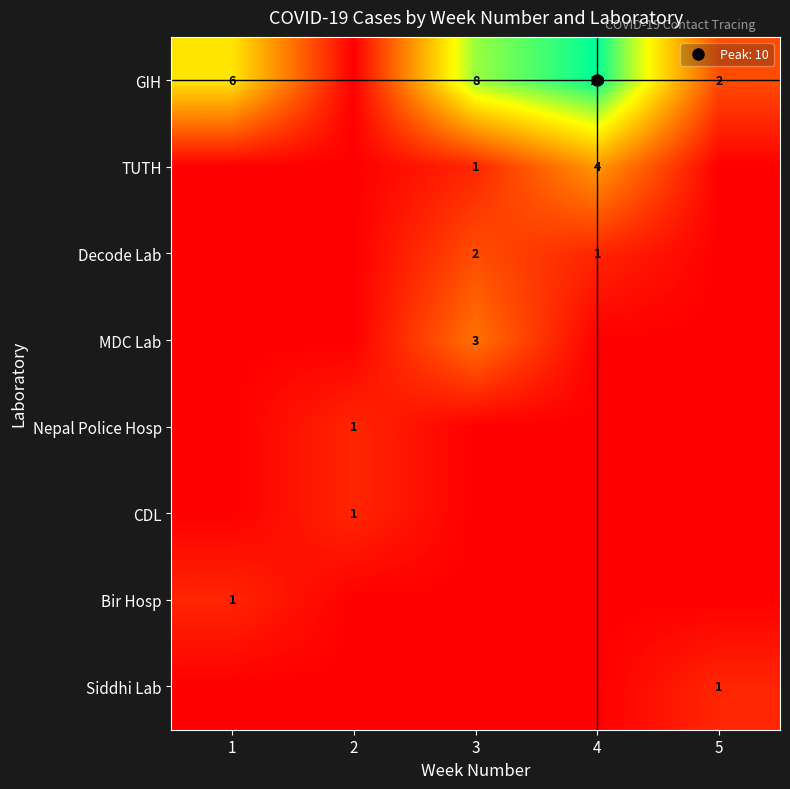

What is the difference between the maximum and minimum values in the Decode Lab series?

2